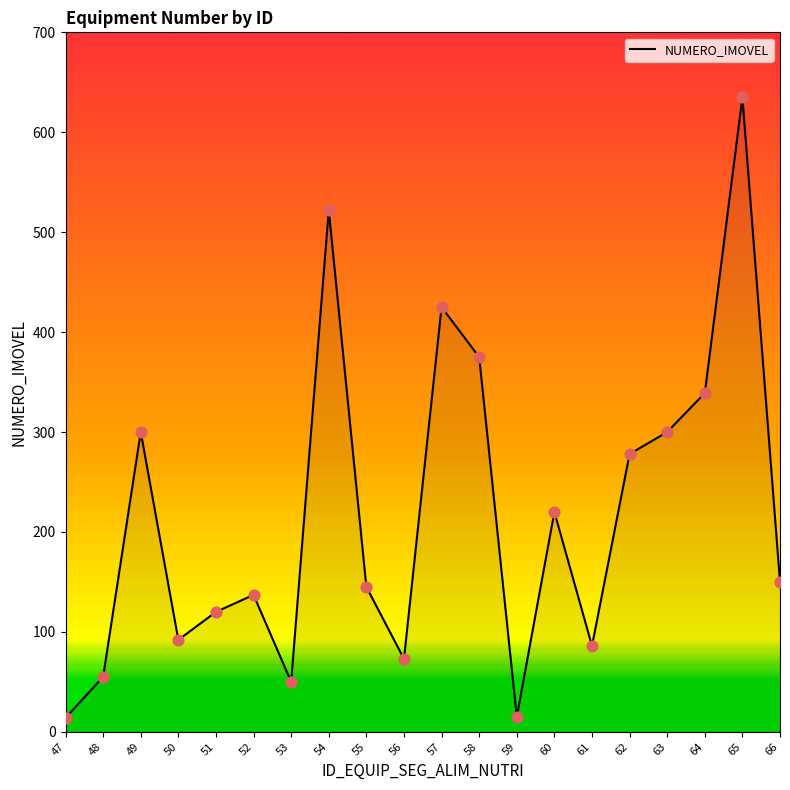

Approximately how many times larger is the value at 52 compared to 49?

0.5